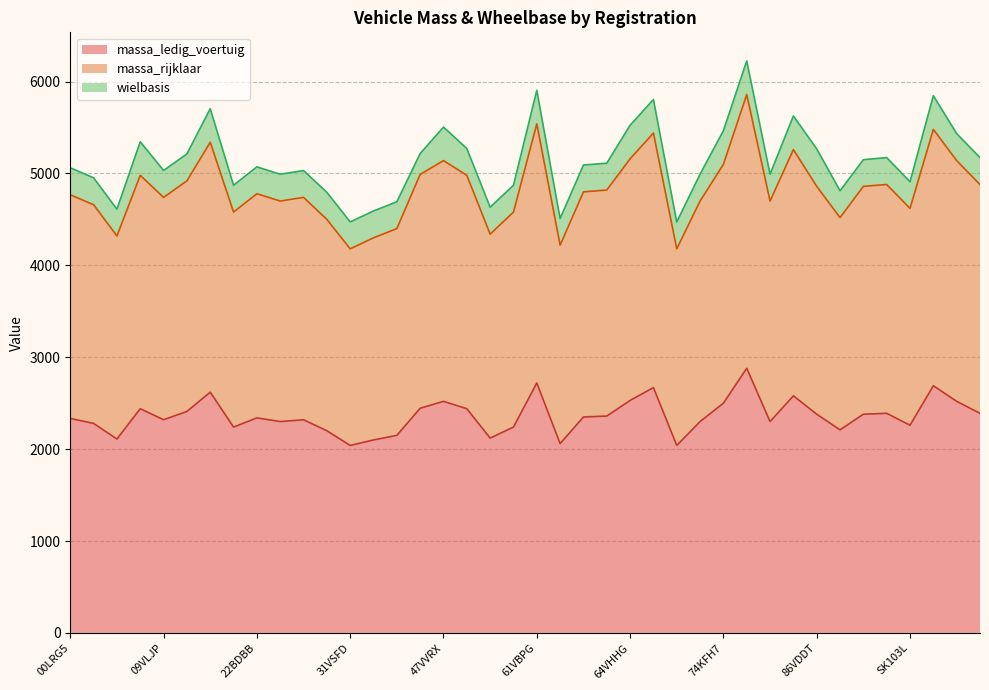

What is the average value of the massa_ledig_voertuig series?

2362